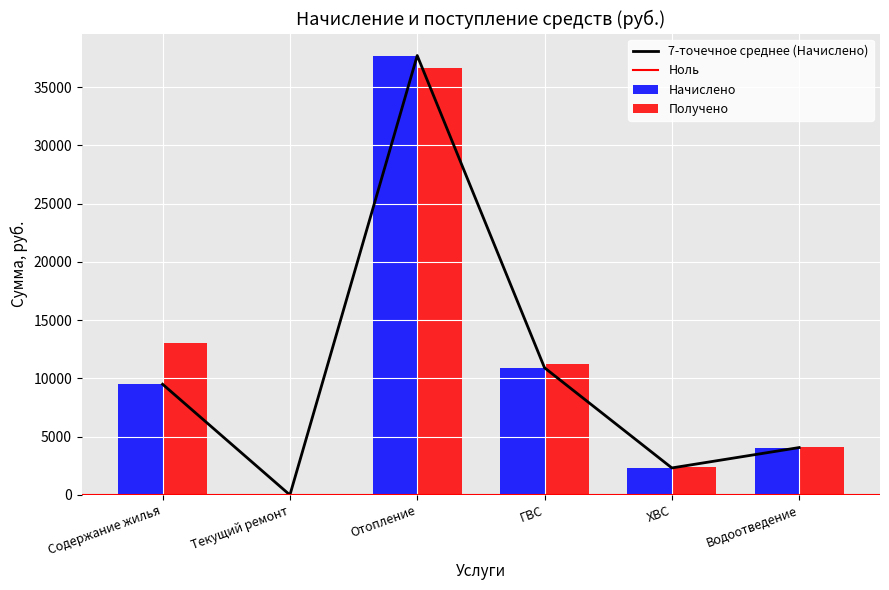

Reading right to left, list all the values displayed in this chart.

Начислено: Водоотведение=4069.3	ХВС=2320.9	ГВС=10916.3	Отопление=37709.9	Текущий ремонт=0.0	Содержание жилья=9504.2
Получено: Водоотведение=4101.9	ХВС=2365.1	ГВС=11207.7	Отопление=36653.8	Текущий ремонт=0.0	Содержание жилья=13083.2